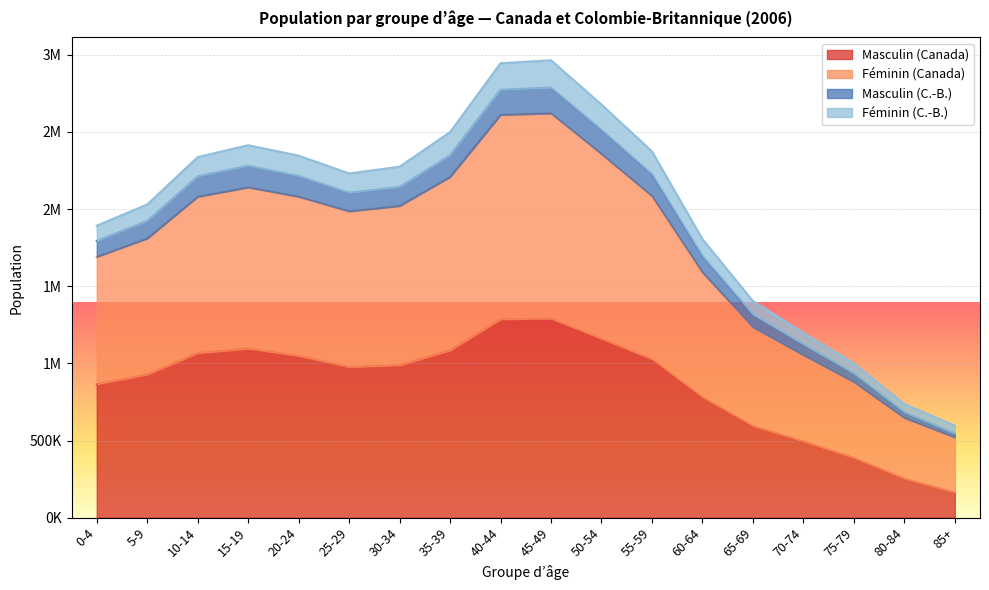

Where does the Masculin (Canada) series first go above 987715?

10-14